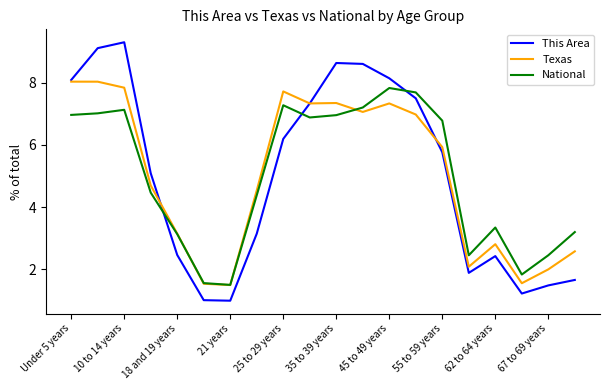

Which series has the largest range (max minus min)?

This Area